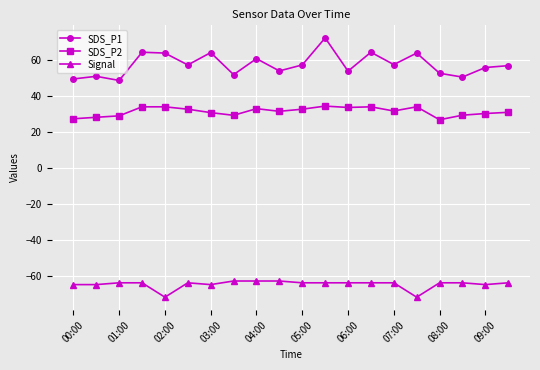

What is the average value of the SDS_P2 series?

31.3